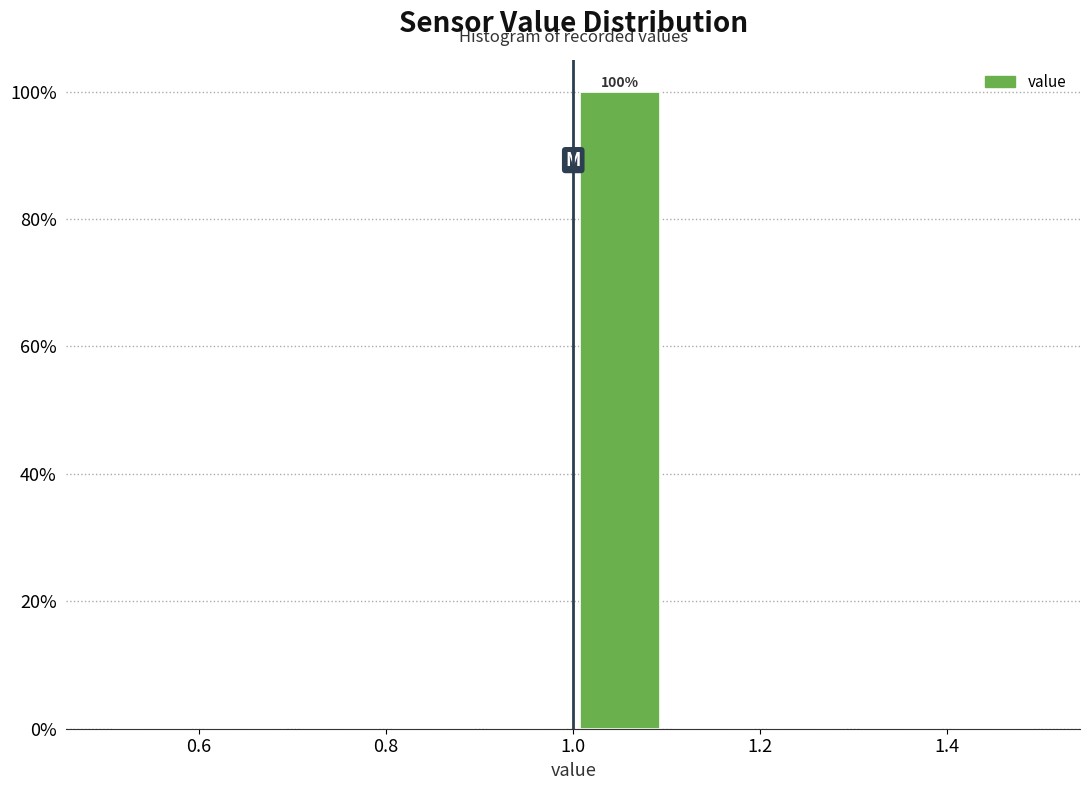

Over which range of the x-axis is the bar tallest?

1.0 to 1.1